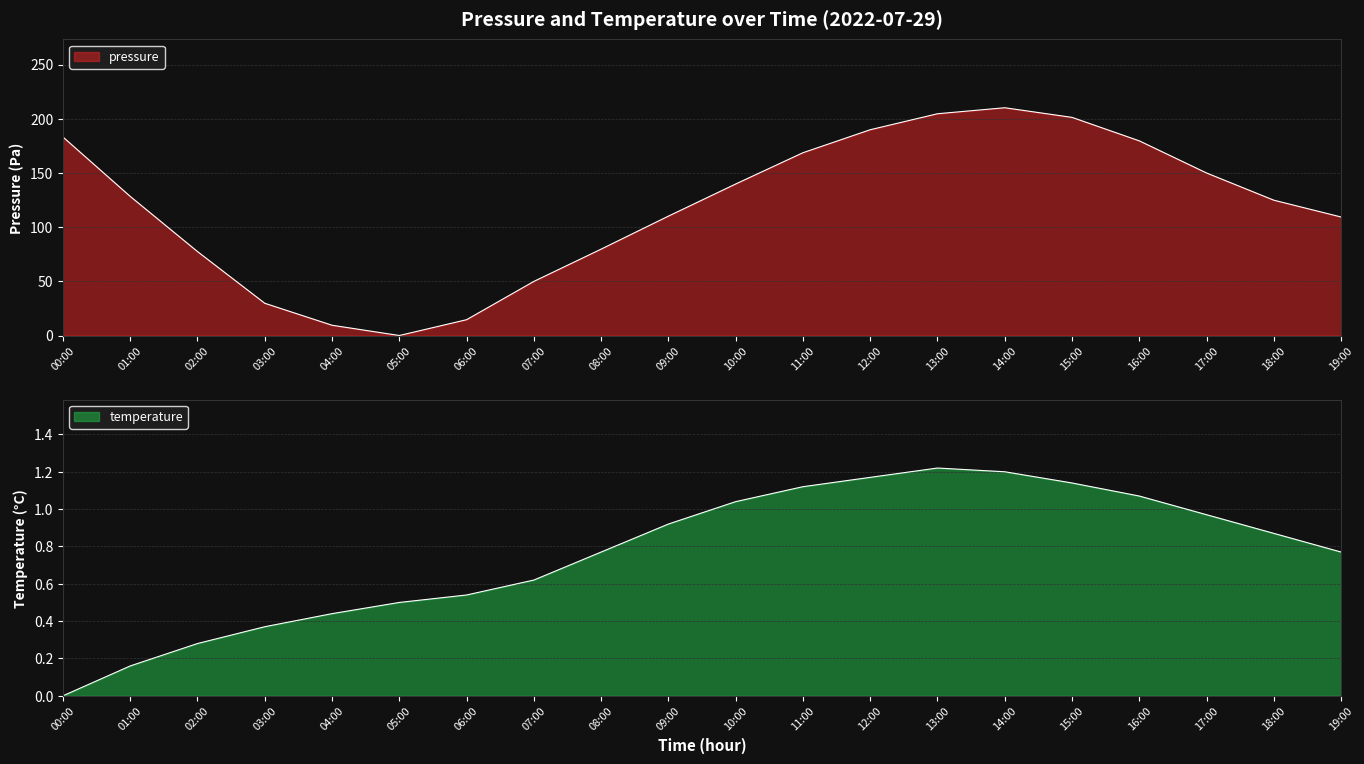

Read the pressure value at 16:00.

179.6